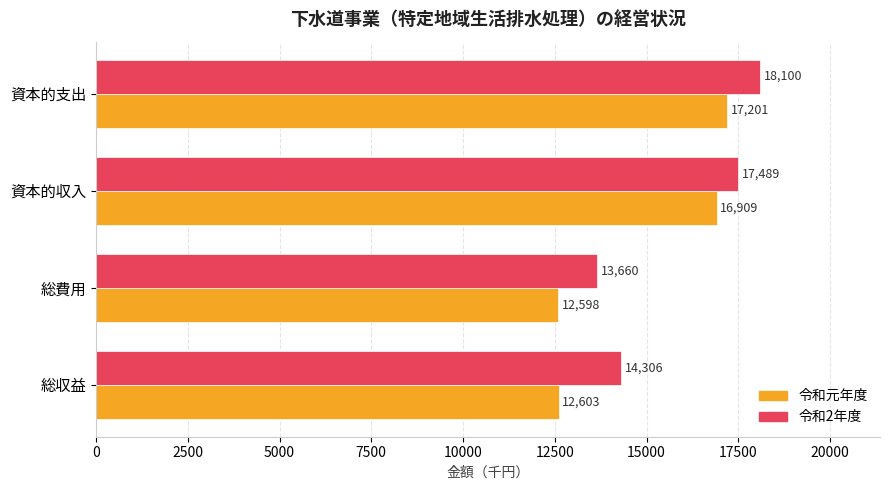

Which category has the highest value across all series?

資本的支出